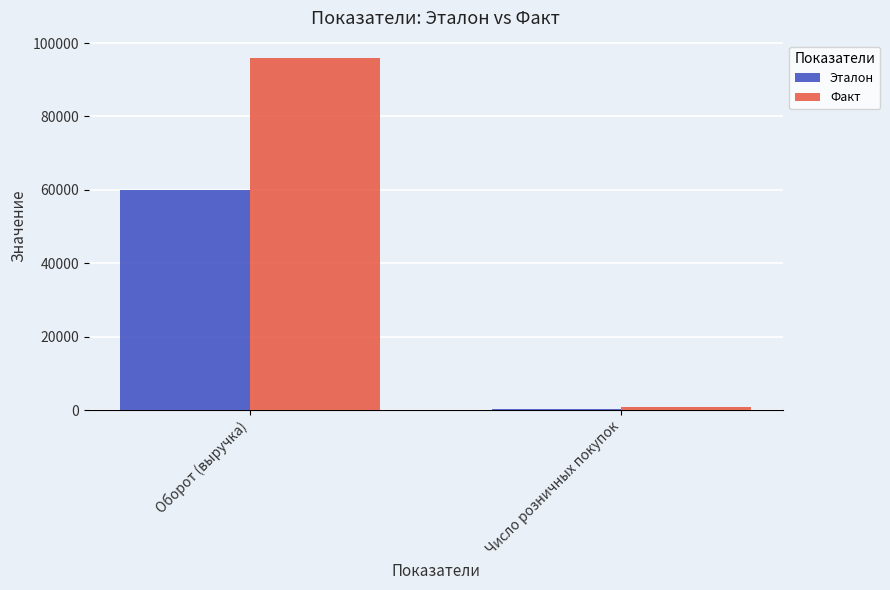

Is the value of Эталон at Число розничных покупок greater than the value of Факт at Оборот (выручка)?

No